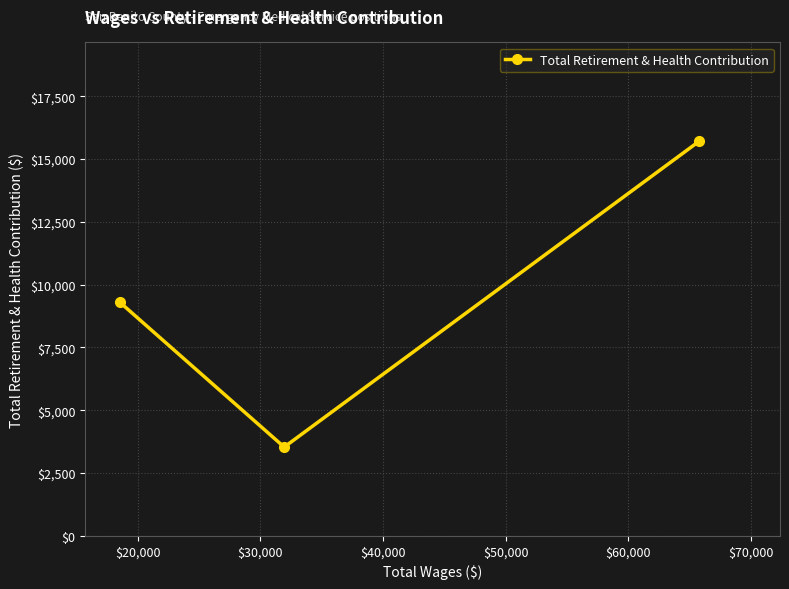

What is the difference between the second highest and minimum values?

5775